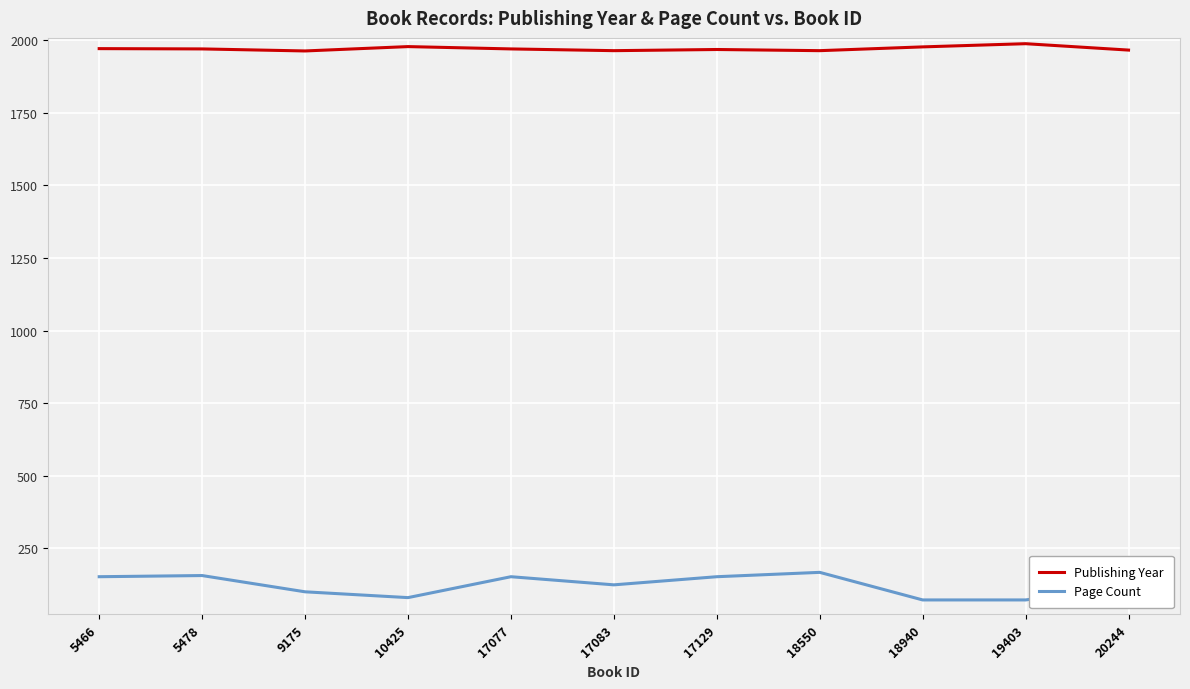

True or false: Publishing Year and Page Count cross at least once.

False